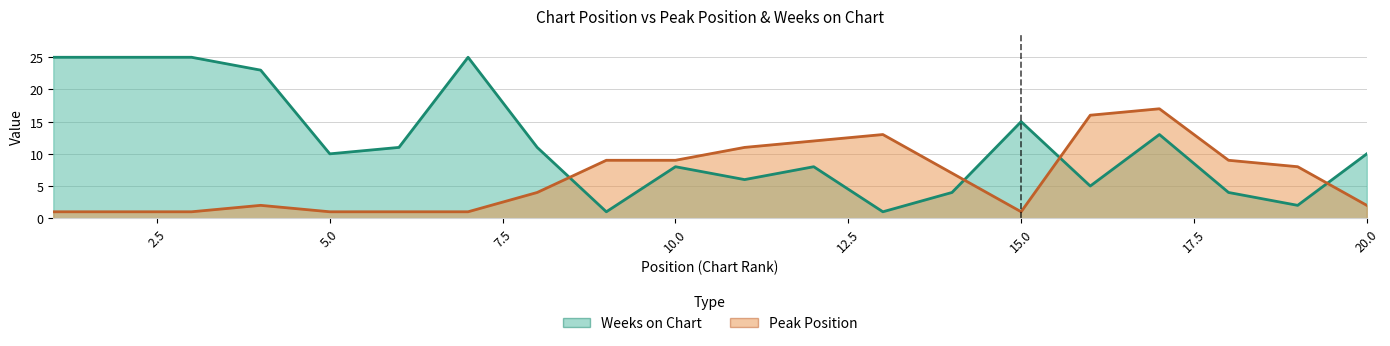

What is the value of the Peak Position point at the 14th from the left?

7